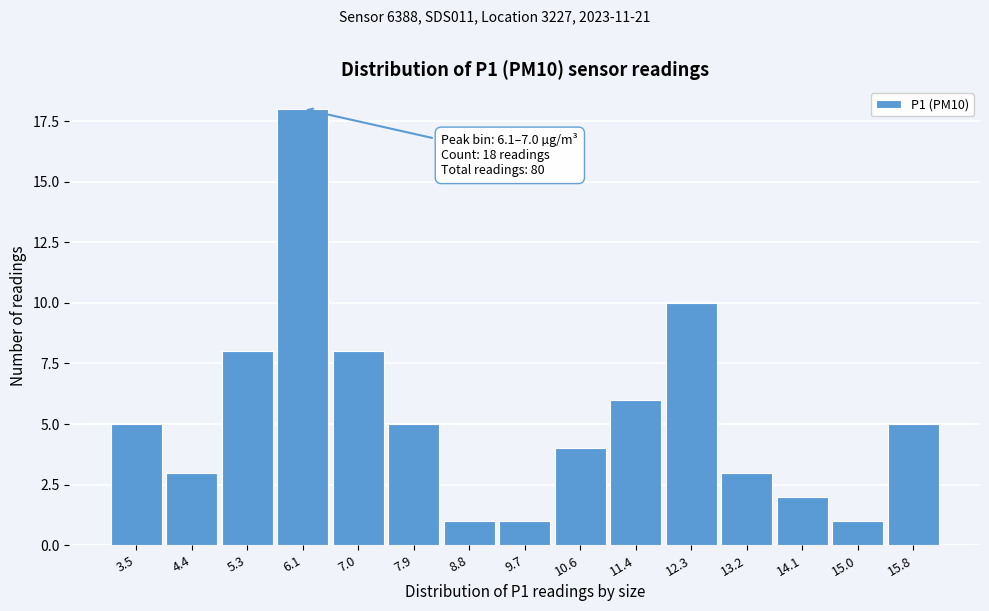

Reading right to left, list all the values displayed in this chart.

5	1	2	3	10	6	4	1	1	5	8	18	8	3	5